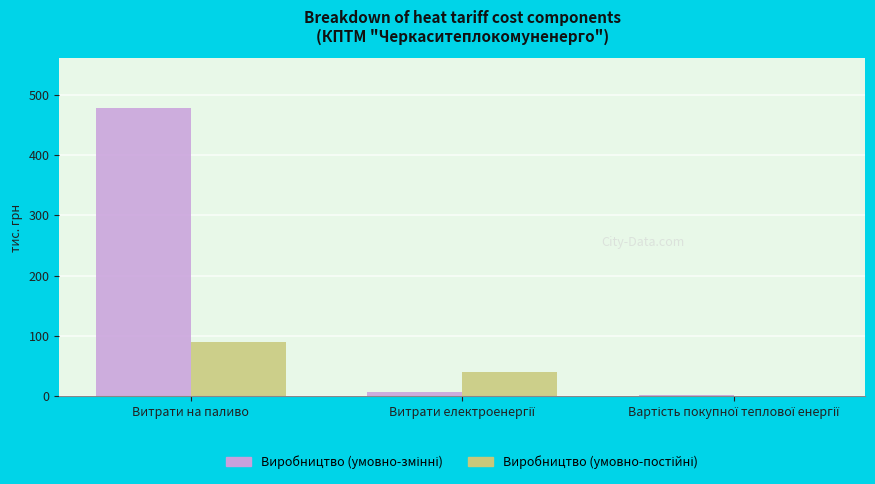

At which category is the sum across all series the highest?

Витрати на паливо